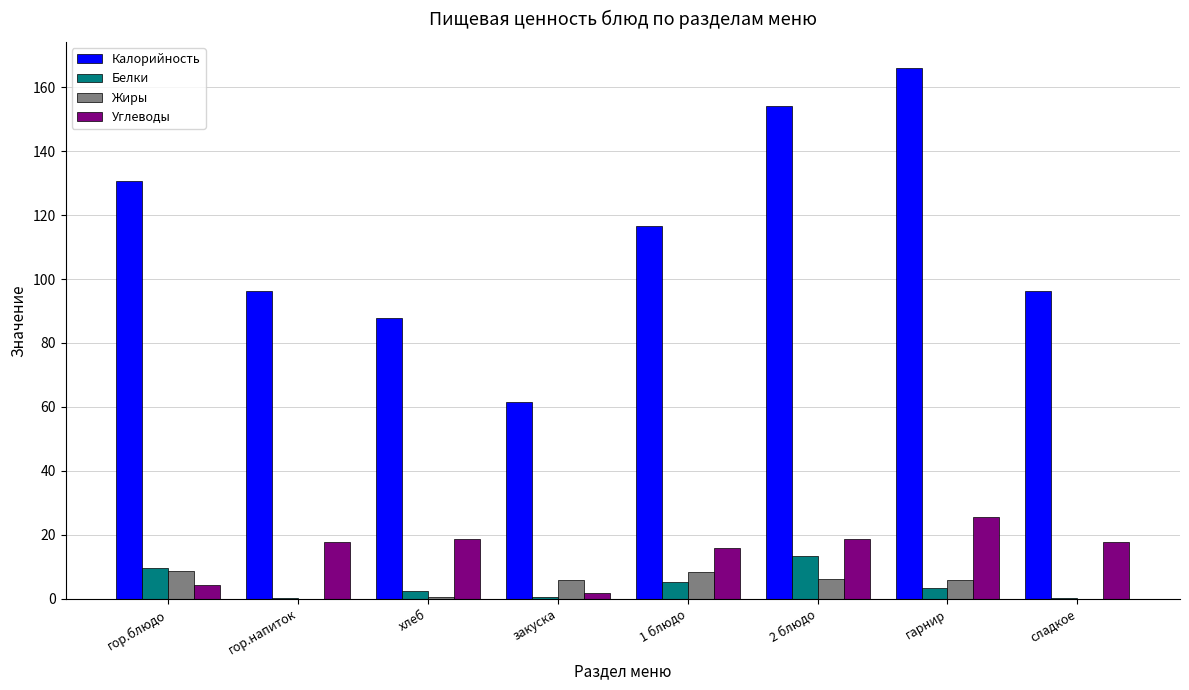

How many data points does each series have?

8